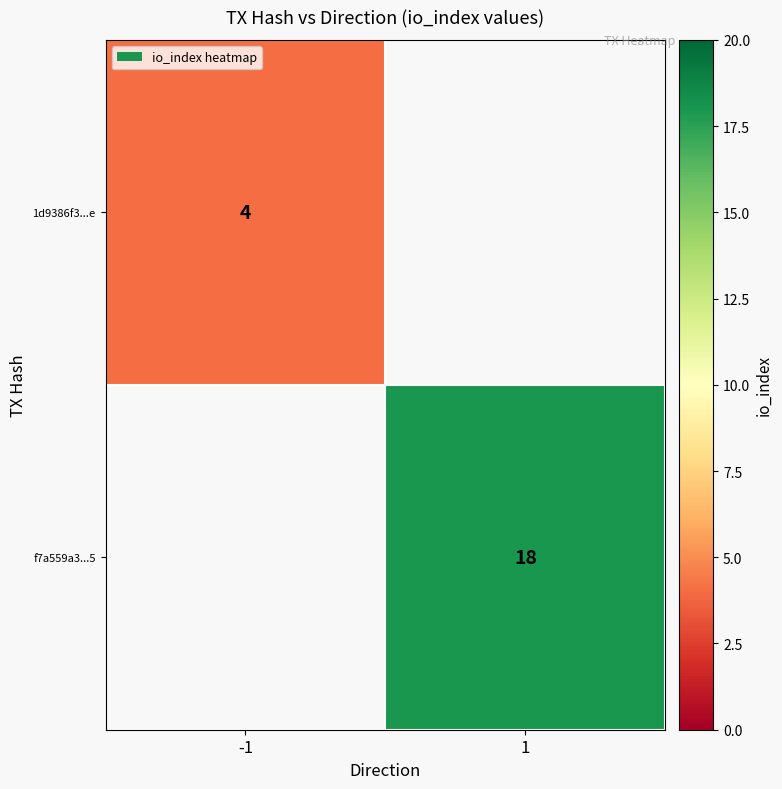

The value of f7a559a3...5 at 1 is 24. True or false?

False